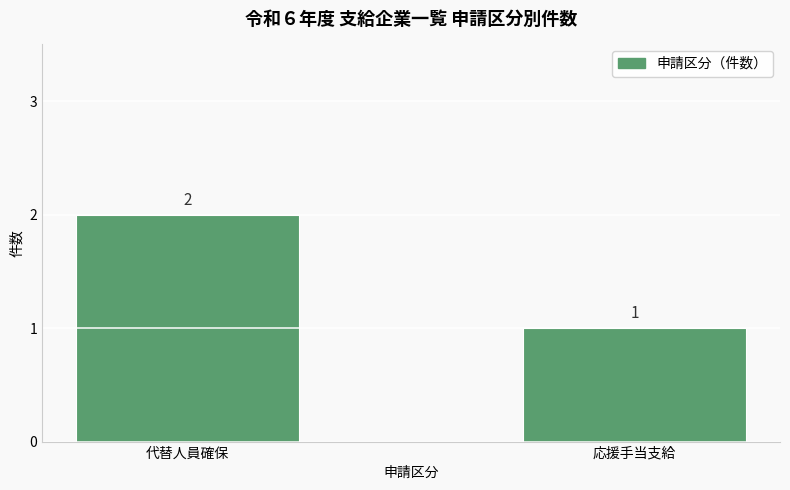

Where is the data nearest to the value 1?

応援手当支給